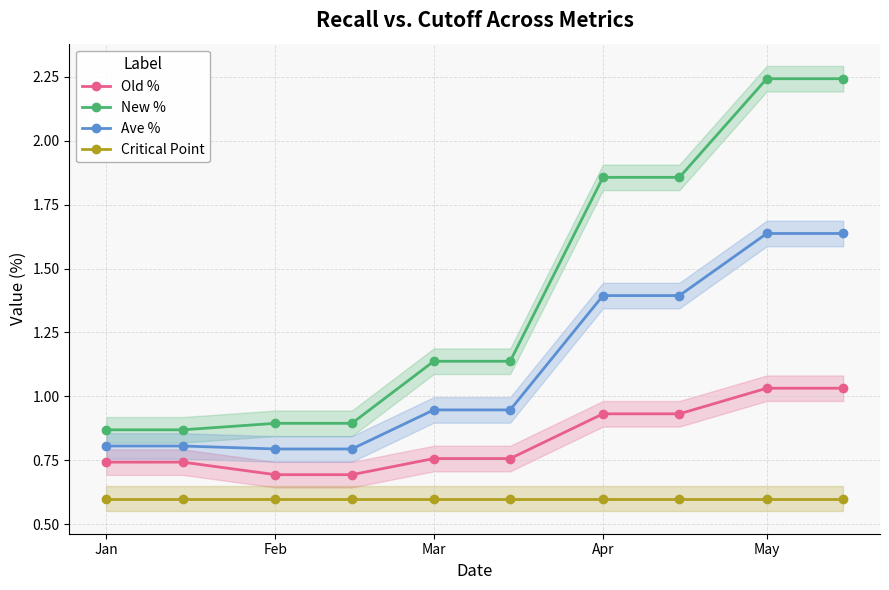

True or false: Critical Point and Ave % cross at least once.

False